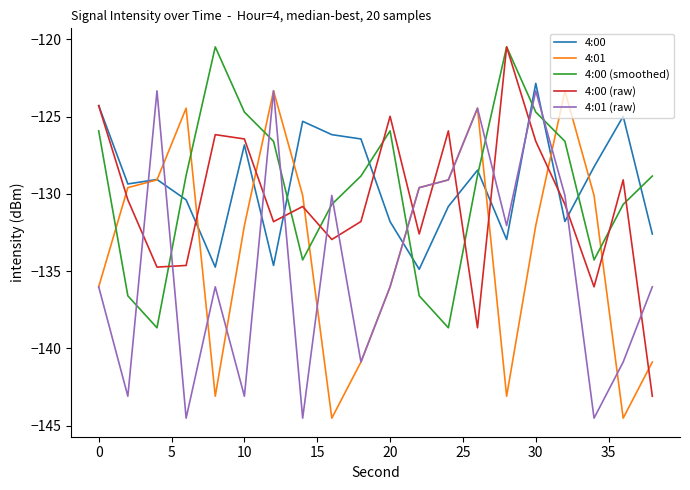

How many lines are shown in the chart?

5